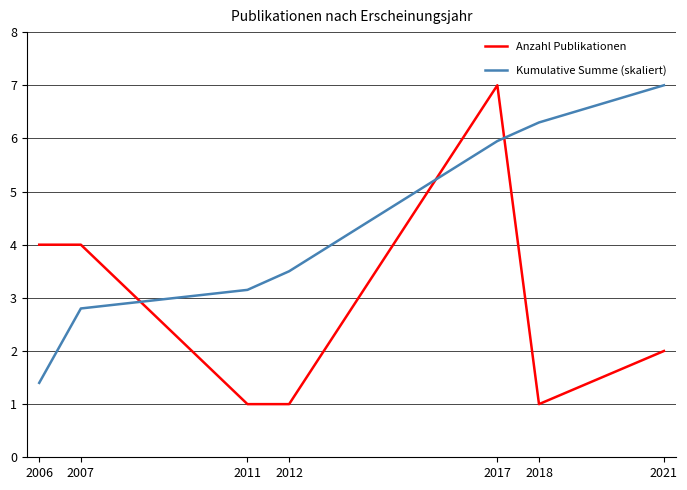

At 2017, list the series in order from smallest to largest.

Kumulative Summe (skaliert), Anzahl Publikationen